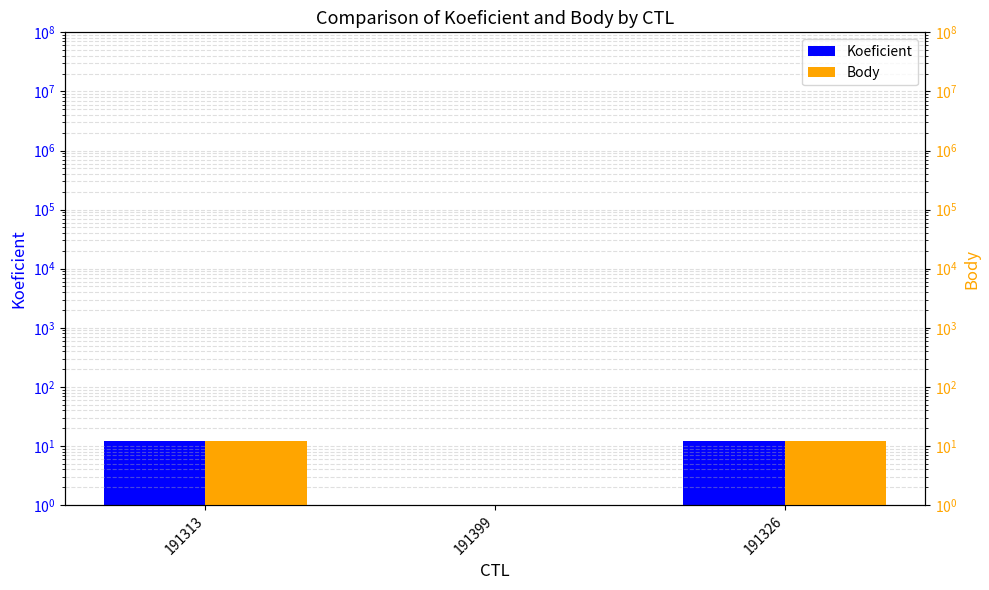

What is the sum of all Body values?

25